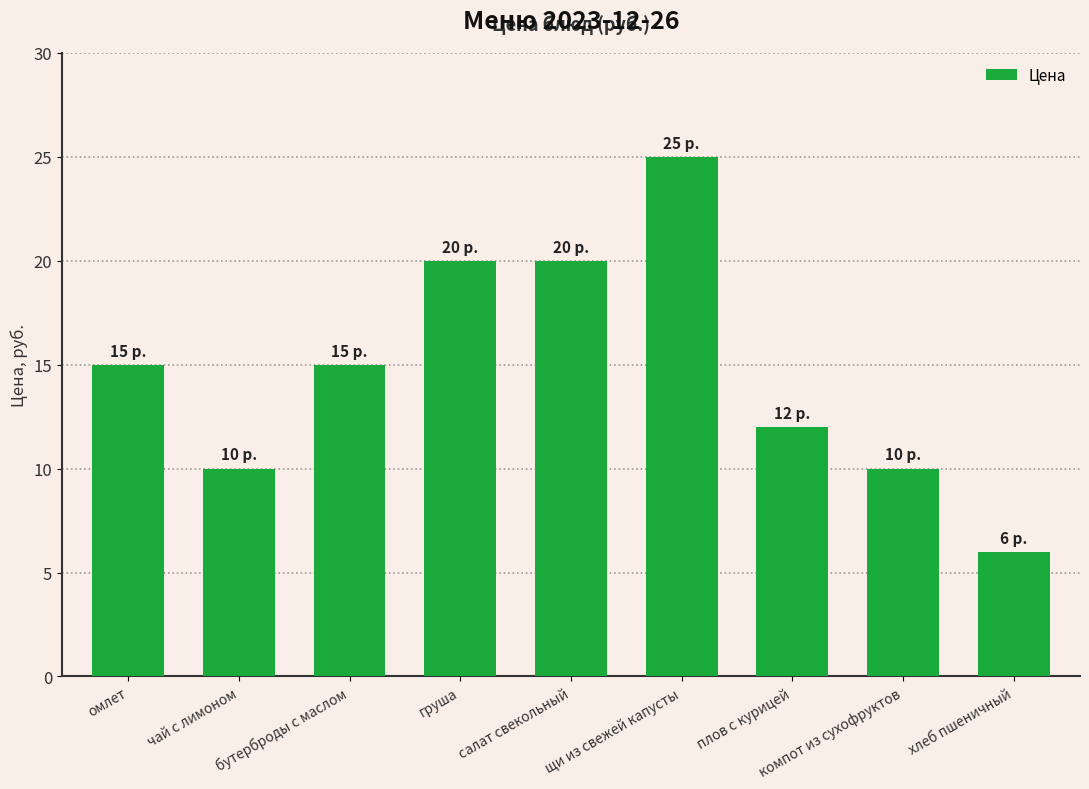

Does the chart contain stacked bars?

No